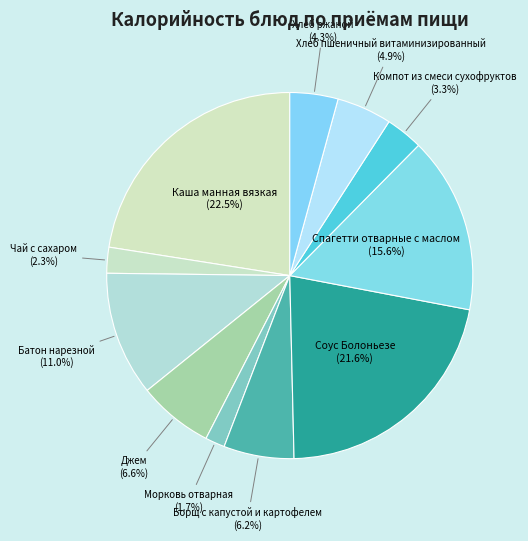

What is the largest slice in the pie chart?

Каша манная вязкая